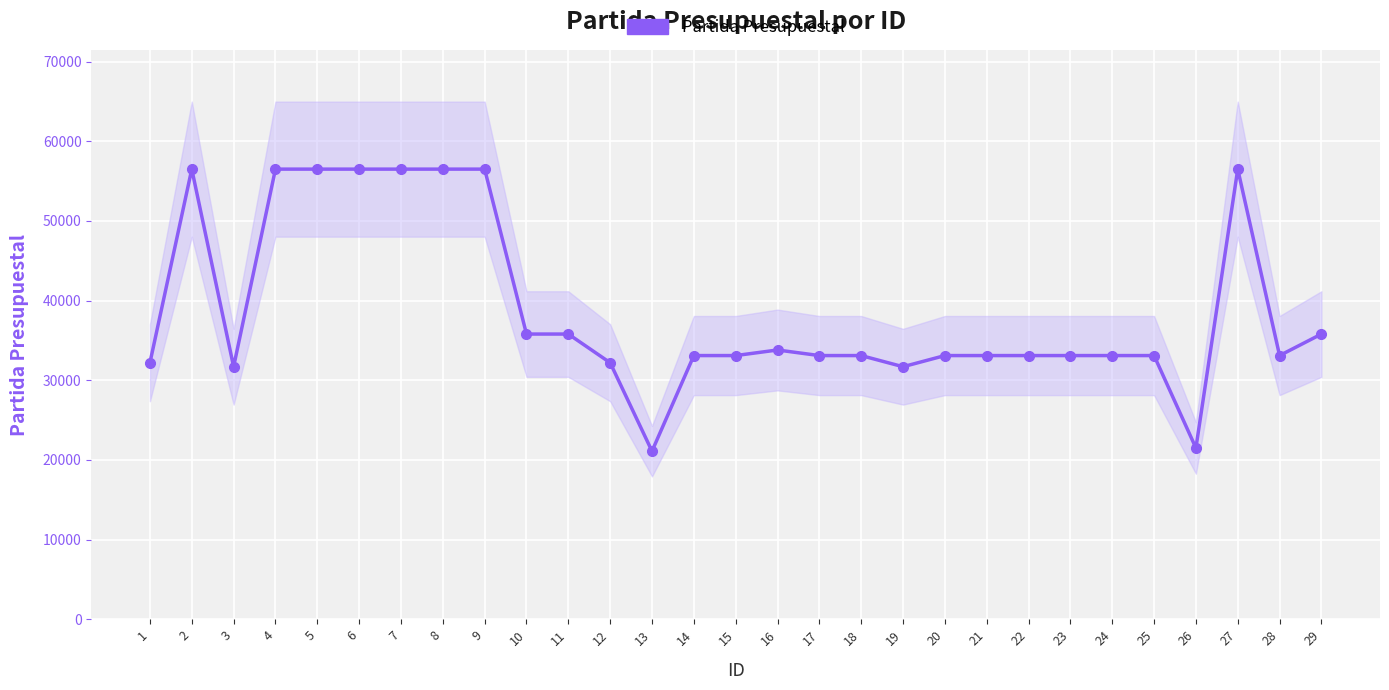

What is the minimum value shown in the chart?

21101